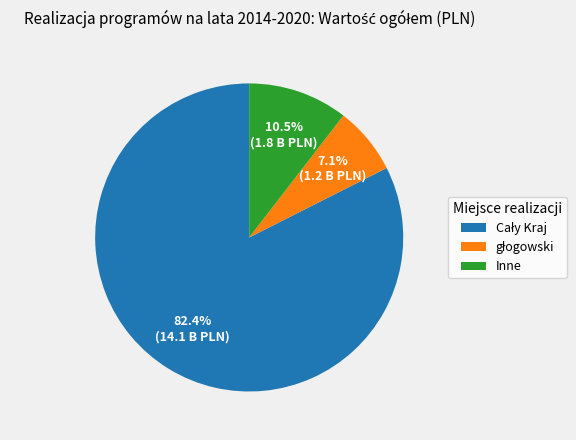

Does any single category account for the majority?

Yes